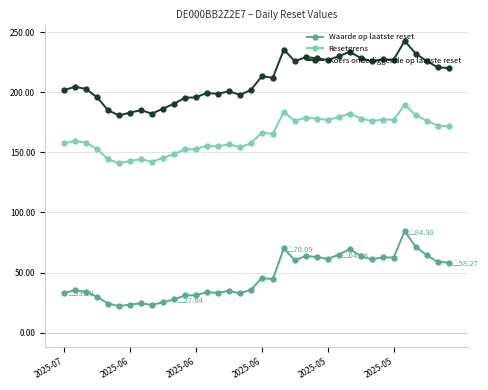

What is the lowest value of the Resetgrens series?

140.9